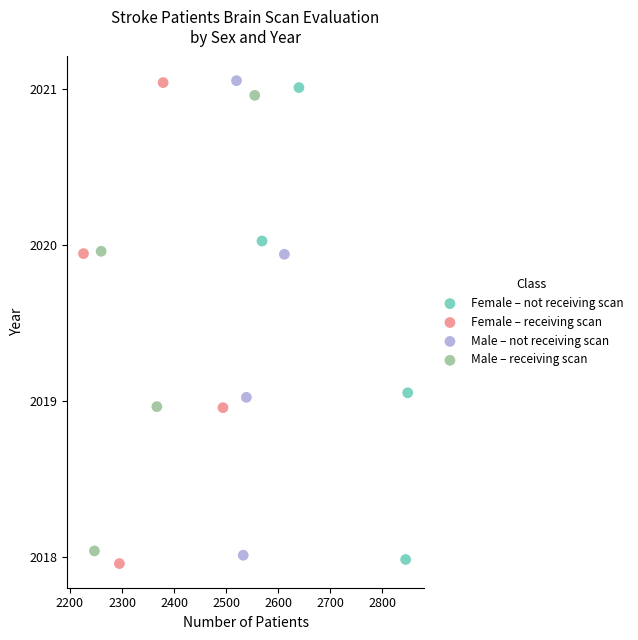

Which series has the widest spread of Y values?

Female – receiving scan